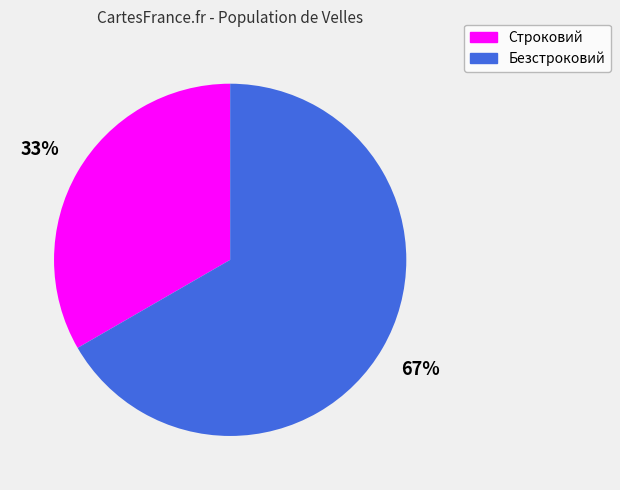

To the nearest percent, what percentage of the pie is Безстроковий?

67%